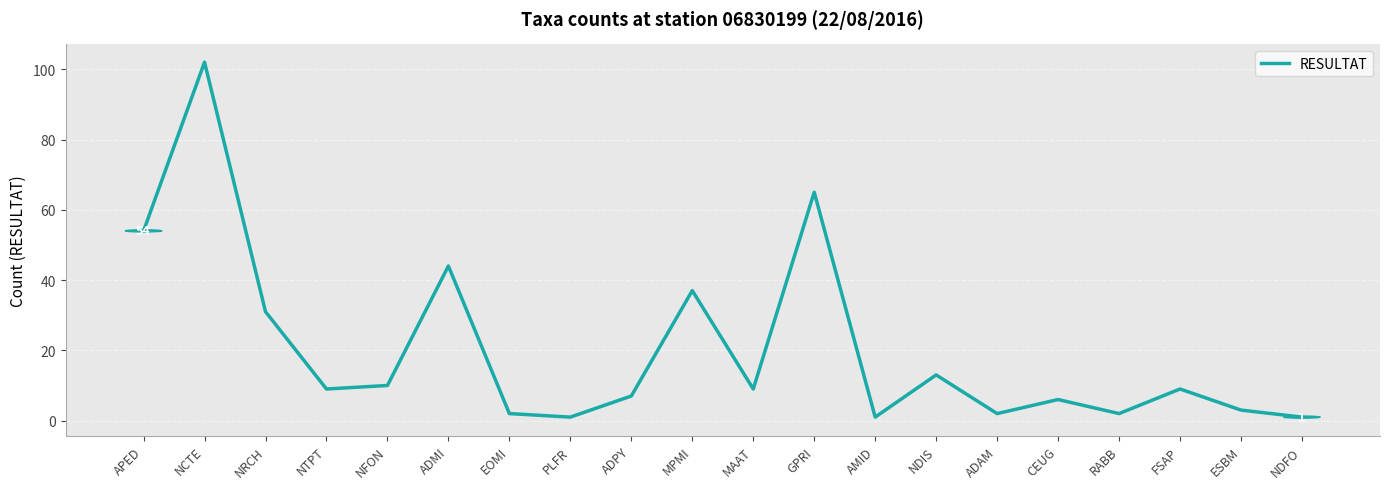

Is this an area chart (filled region under the line)?

No